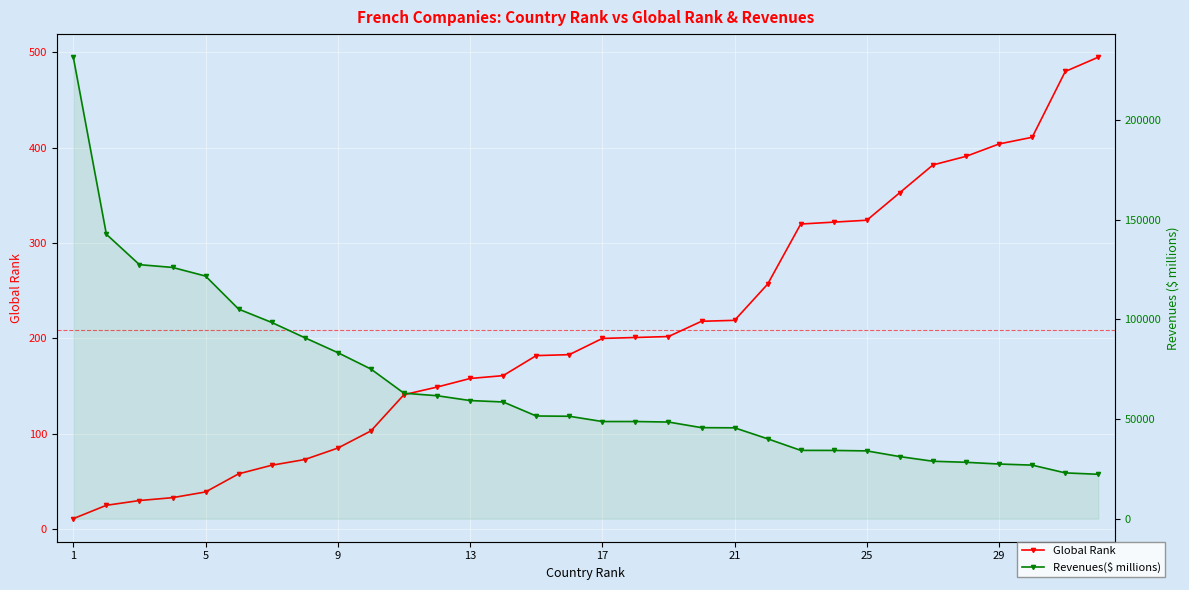

What is the average value of the Global Rank series?

209